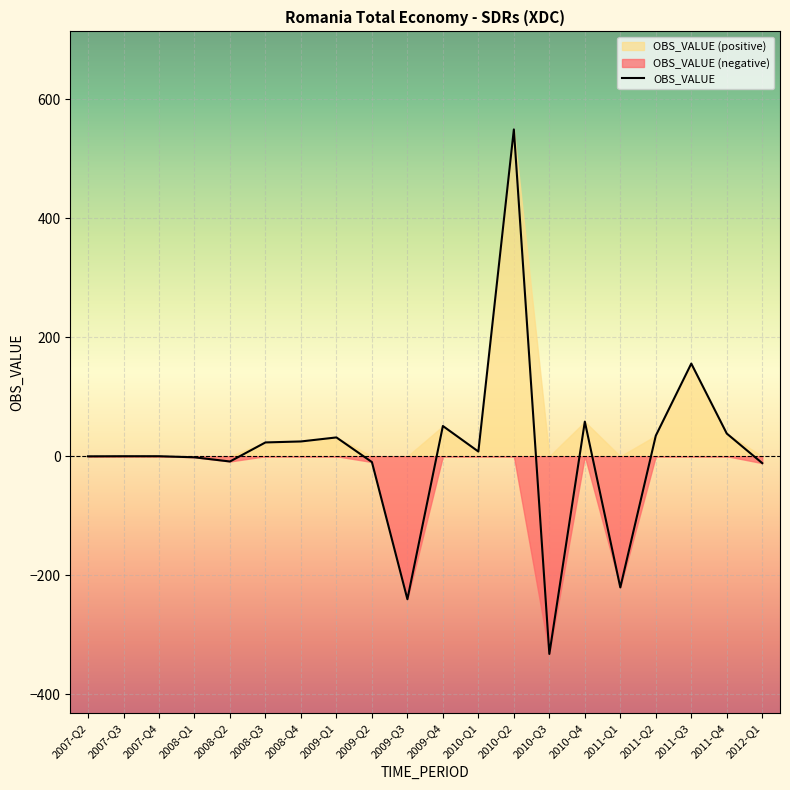

Count the number of values greater than 7.

10